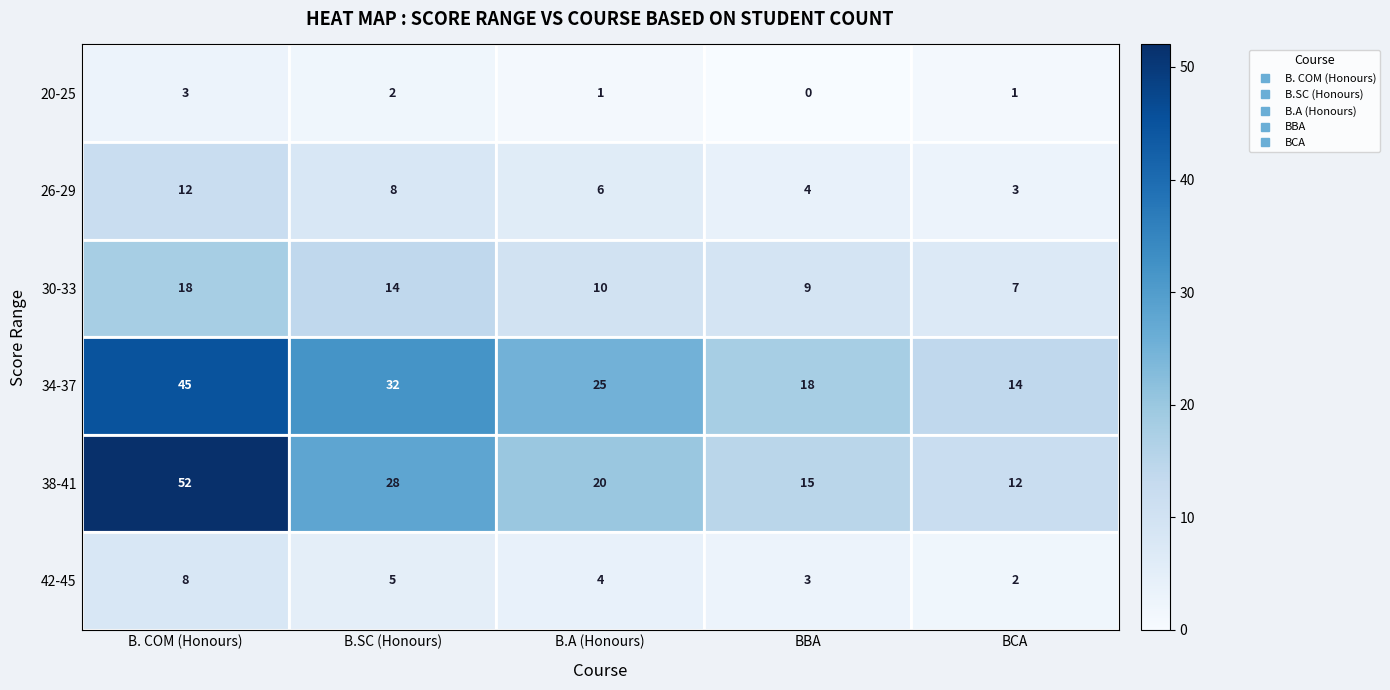

Which category has the lowest value in the 34-37 series?

BCA